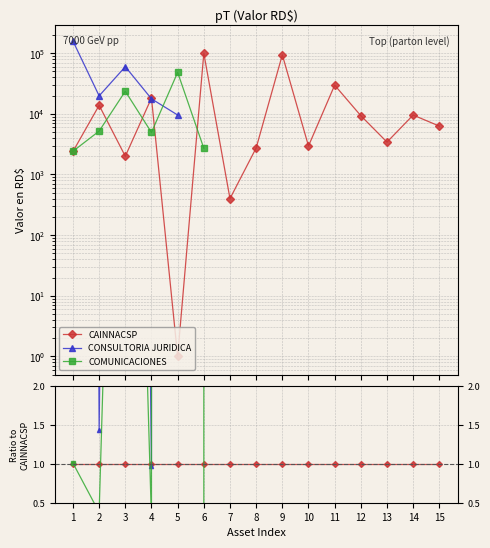

Between 9 and 12, which series saw the biggest shift?

CAINNACSP